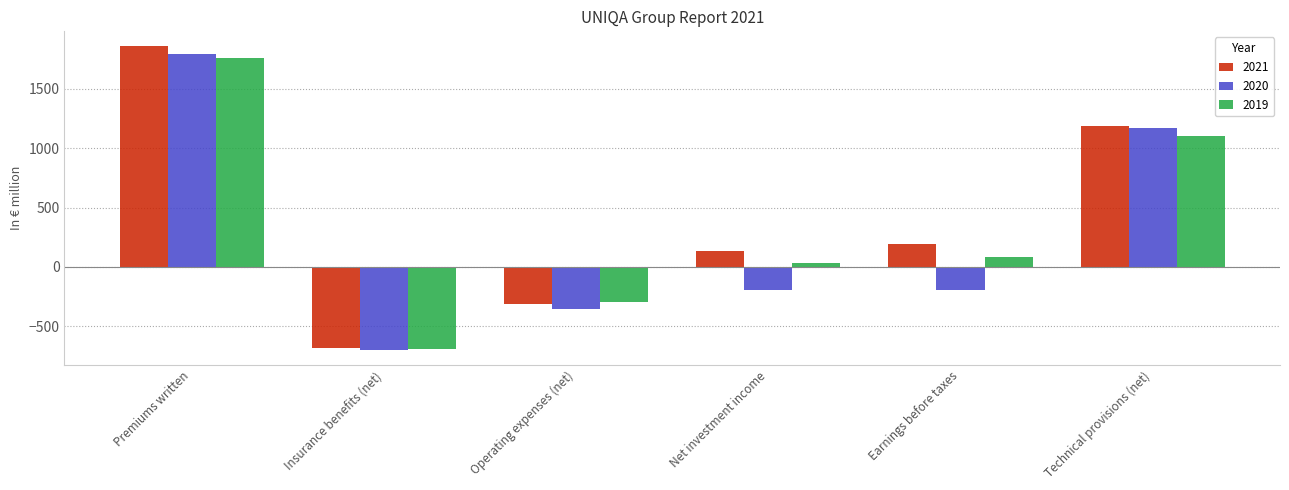

What is the minimum value for 2021?

-684.8